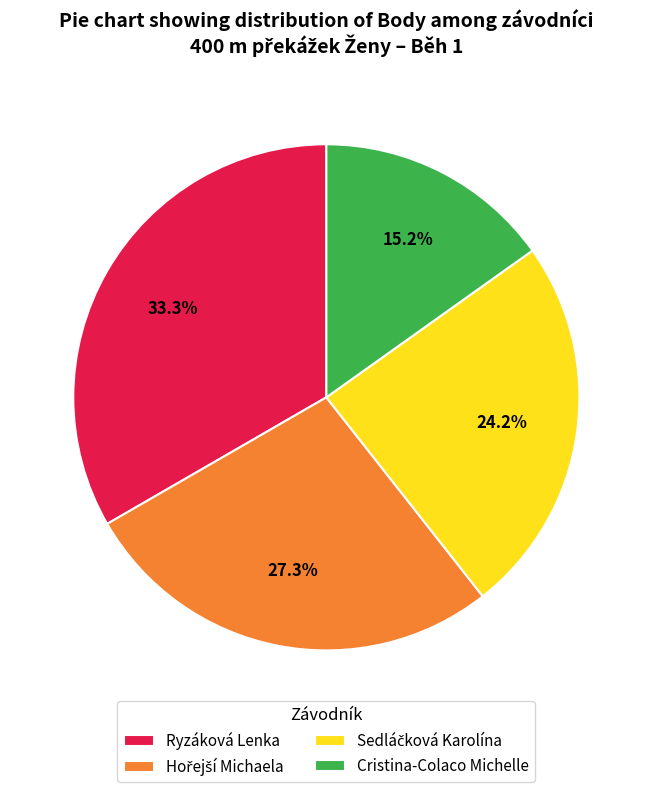

To the nearest percent, what is the difference between the largest and smallest slice percentages?

18%